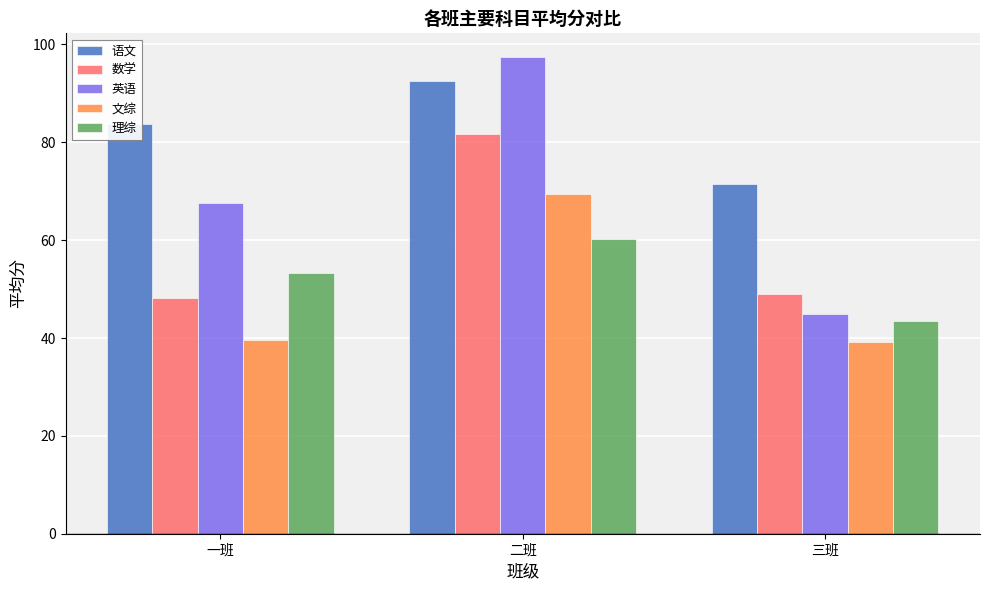

How many values in the 英语 series exceed 67?

2